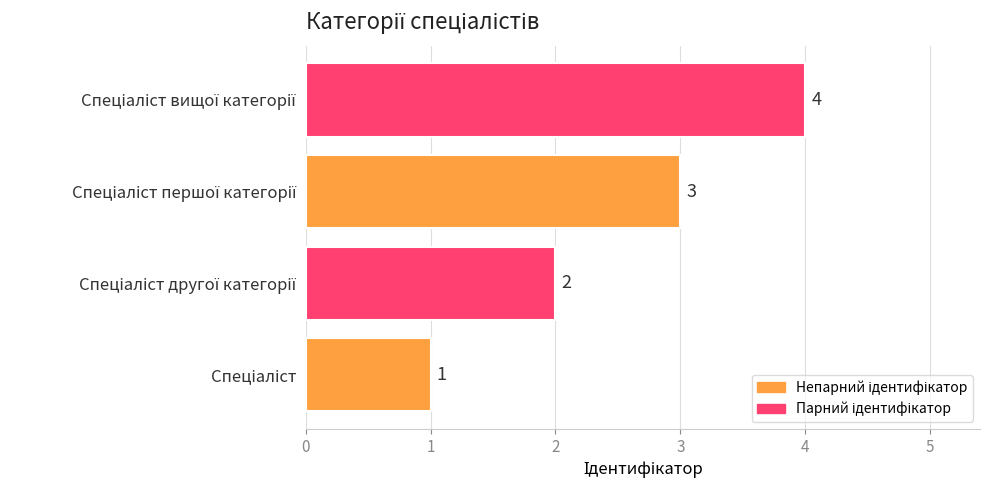

What is the difference between the maximum and minimum values?

3